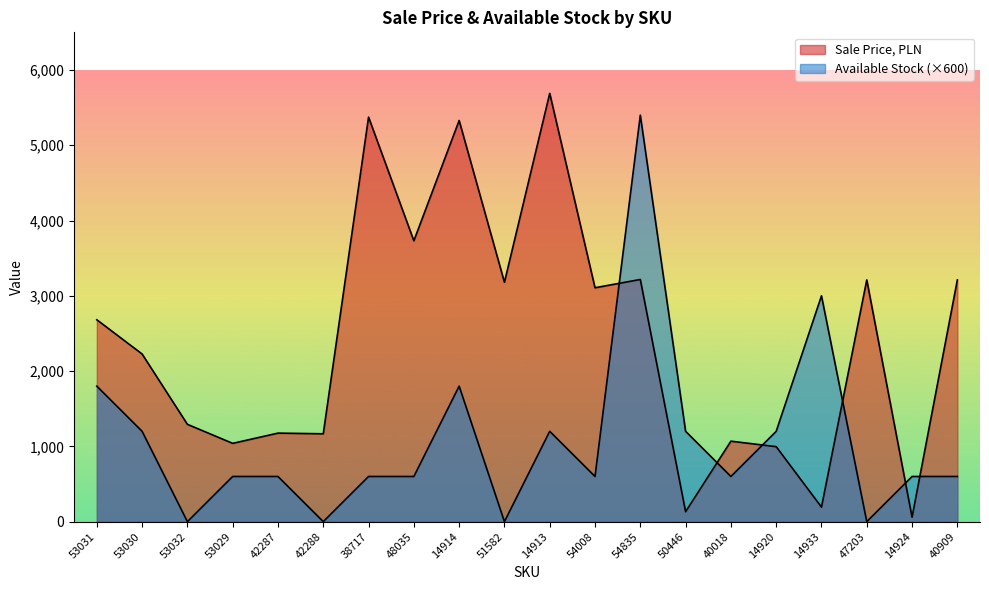

What is the sum of the Sale Price, PLN values at 51582 and 40018?

4249